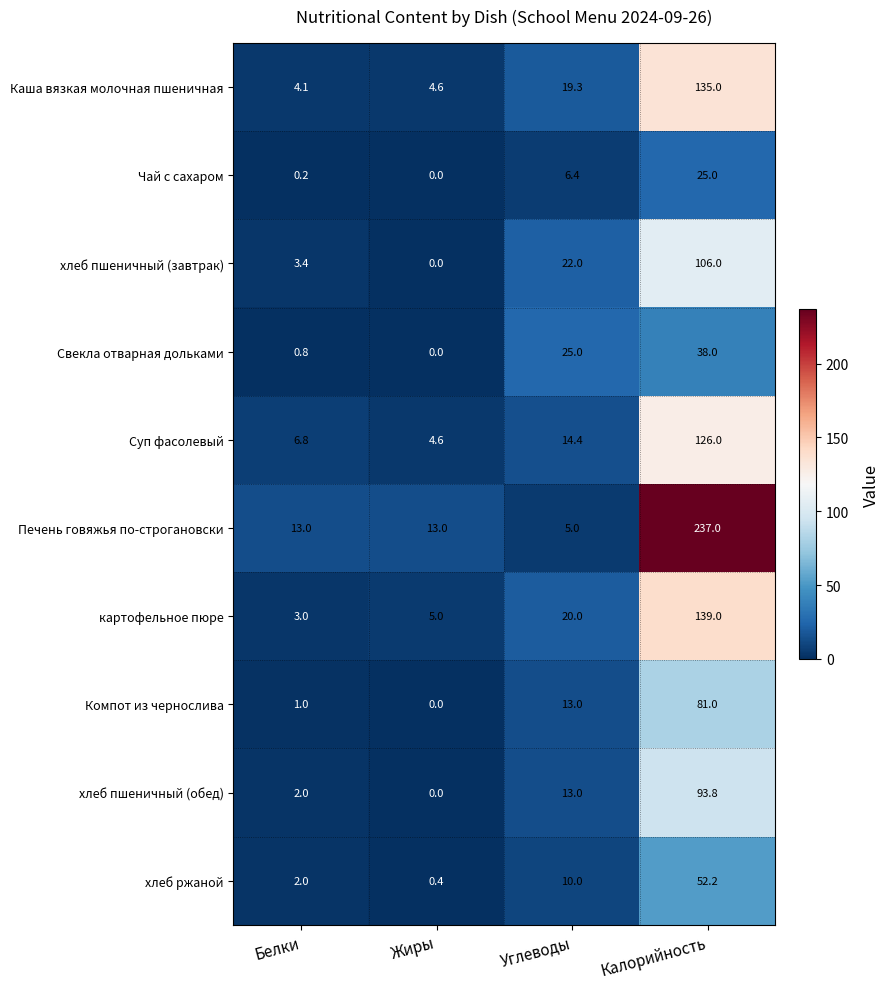

Which series changed the most between Белки and Калорийность?

Печень говяжья по-строгановски